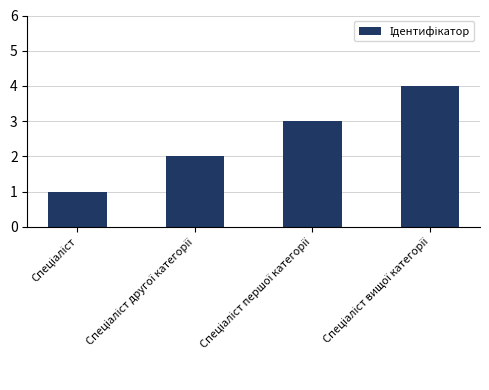

What is the greatest value displayed?

4